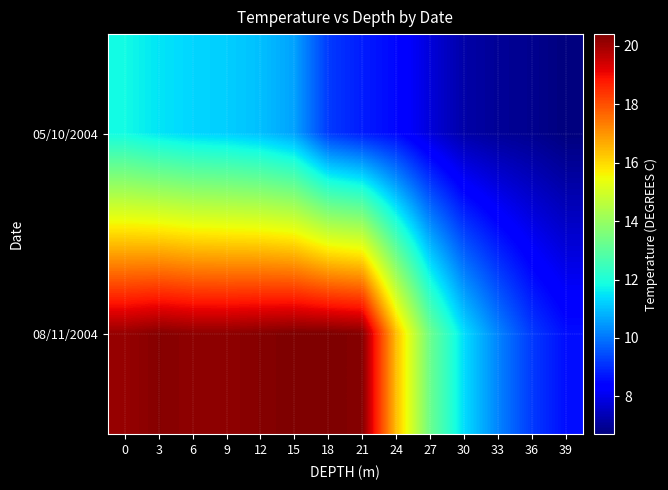

Between 12 and 15, which is larger?

12